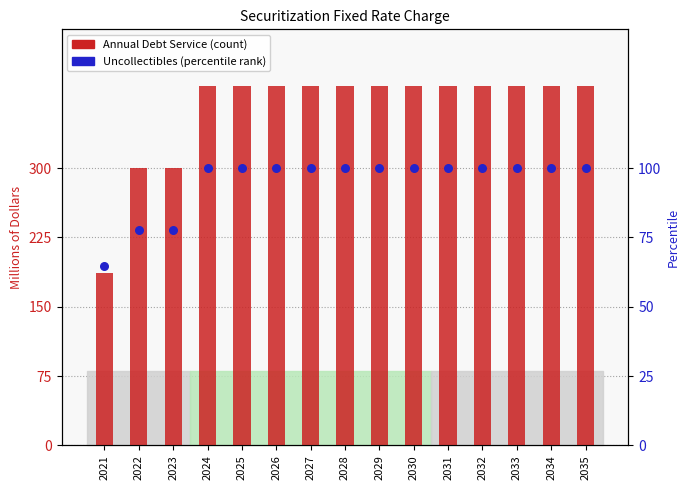

Which series has the widest spread of Y values?

Annual Debt Service